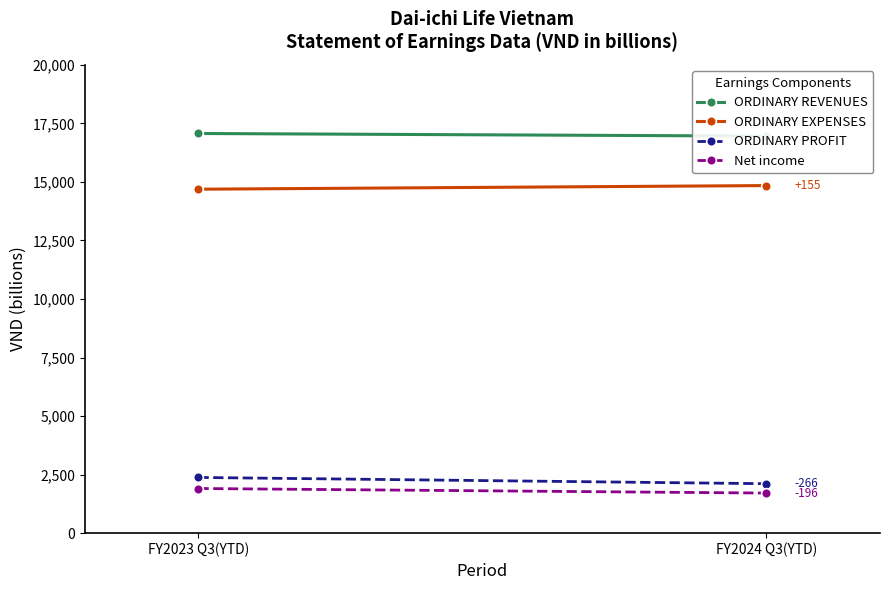

Count the number of categories in the chart.

2